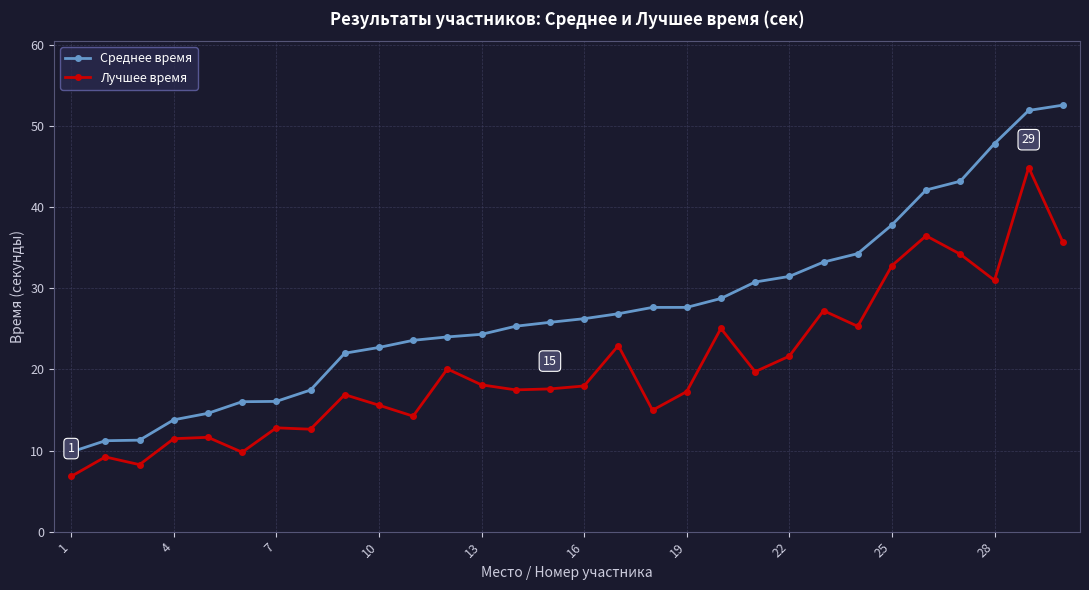

What is the difference between the second highest and minimum values in the Лучшее время series?

29.7